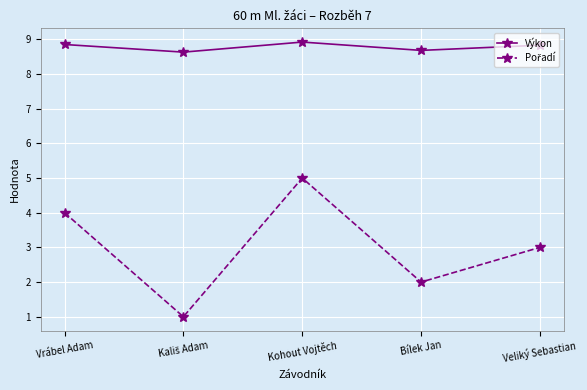

Count the Výkon values in the range 8 to 9.

5